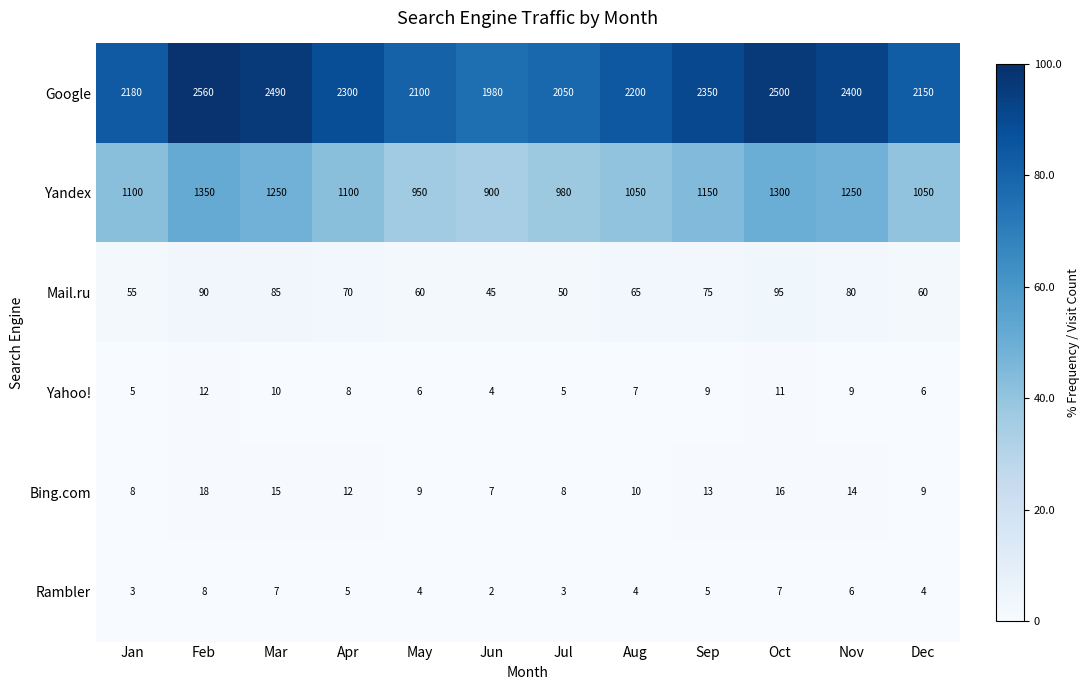

What is the average value of the Rambler series?

5